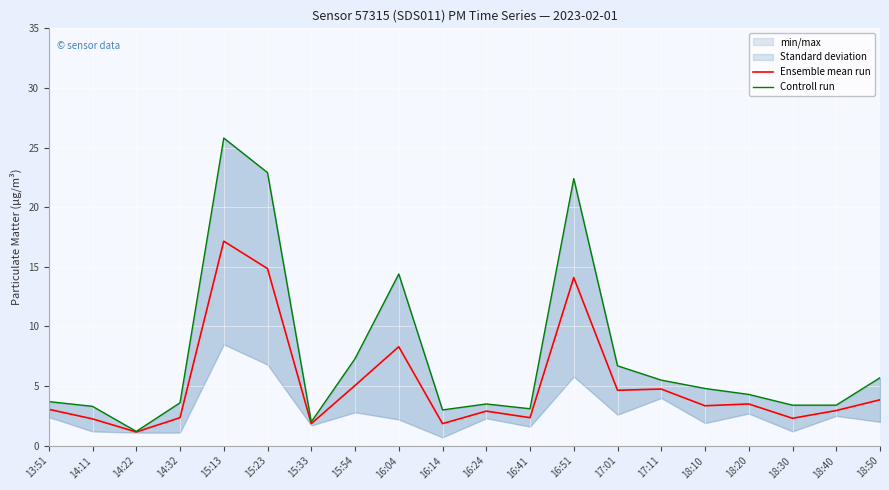

Does the chart display data point markers on the line(s)?

No